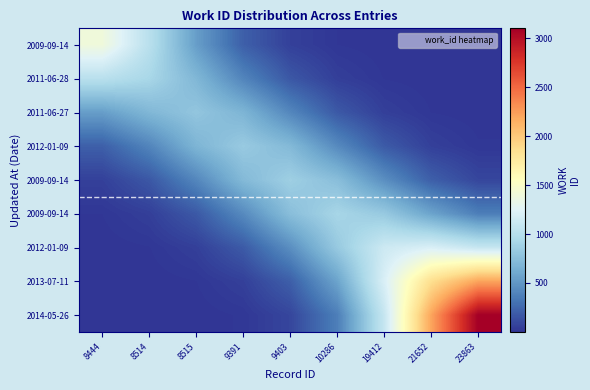

What is the difference between the highest and lowest values at 19412?

1203.8